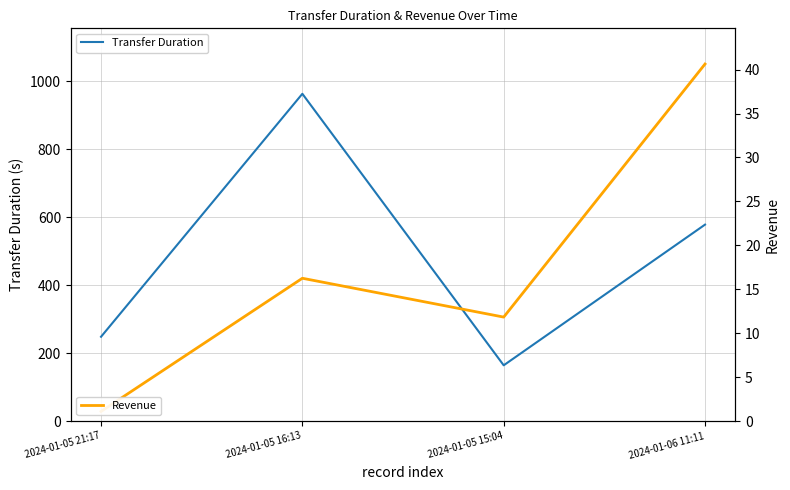

What is the difference between the maximum and minimum values in the Revenue series?

39.5